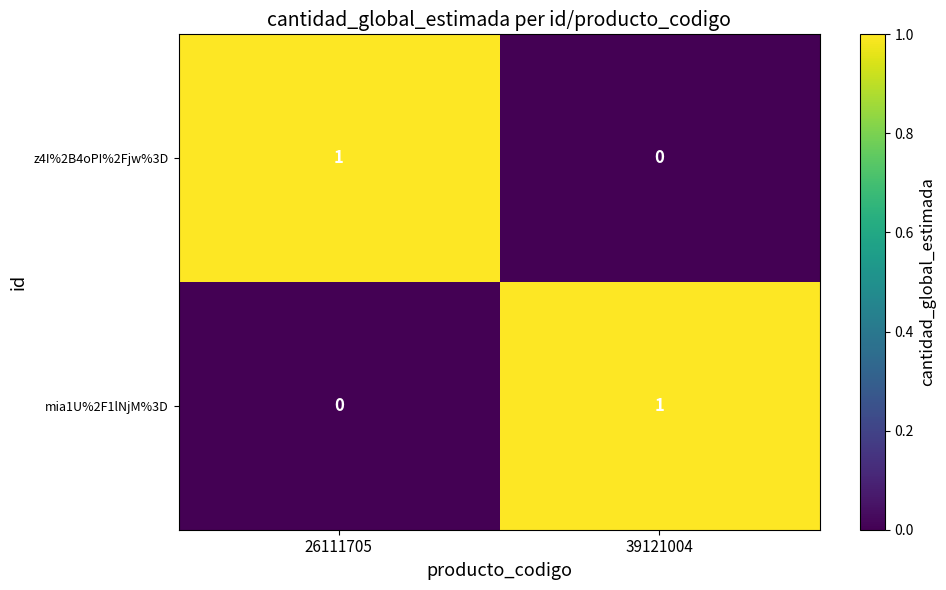

How many distinct data groups are displayed?

2